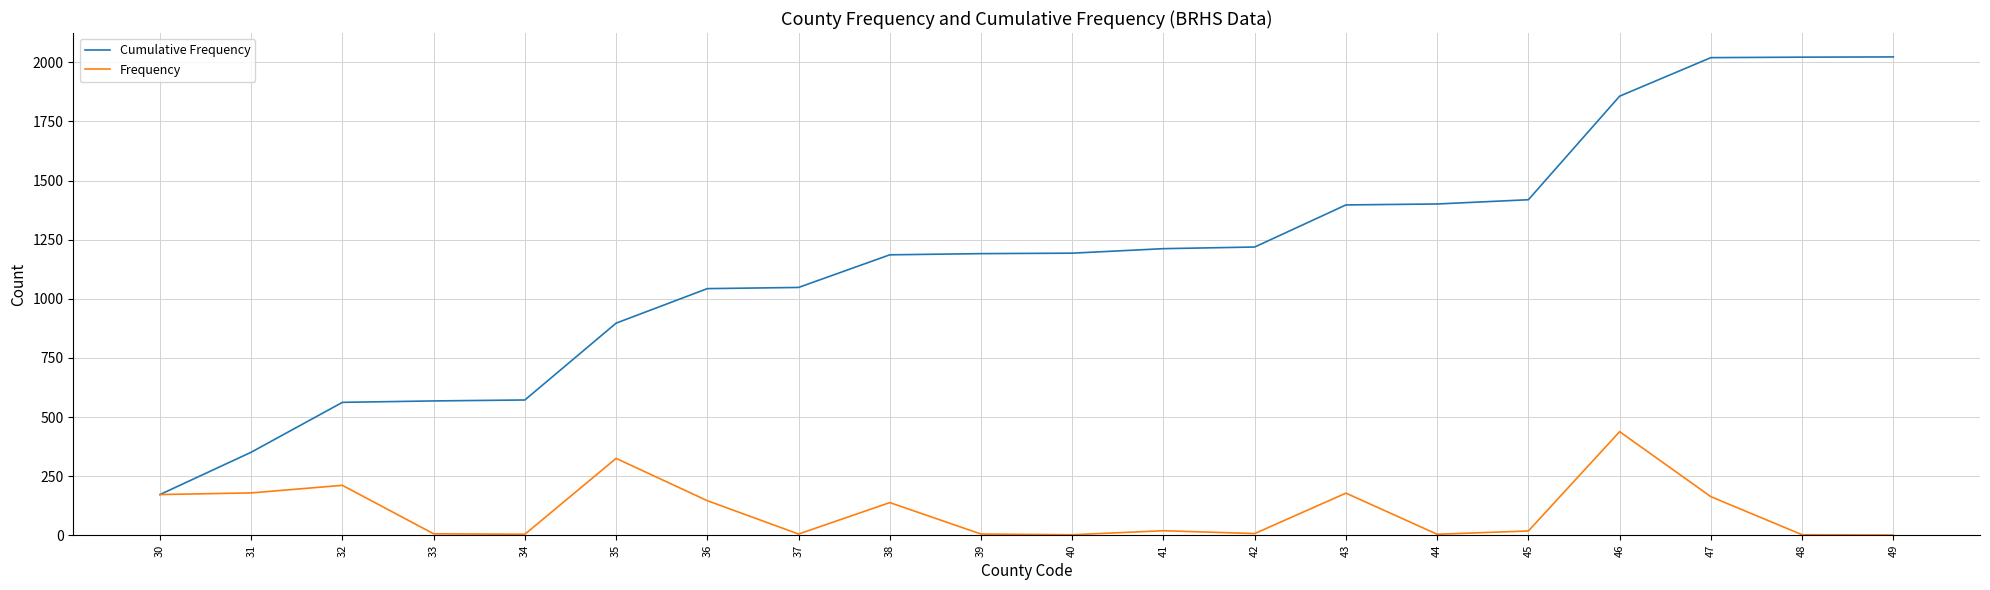

The value of Frequency at 35 is 325. True or false?

True